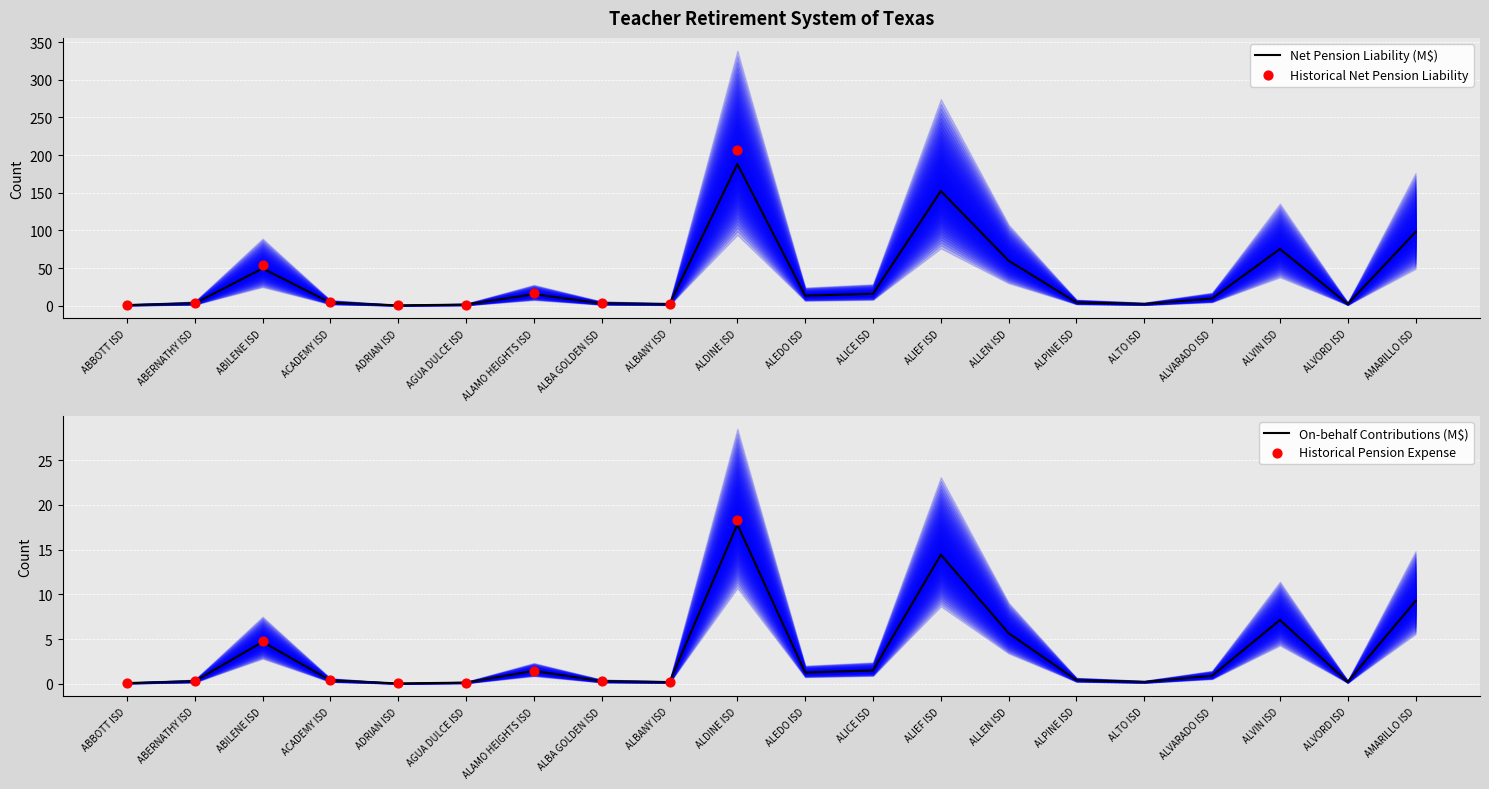

At which category is the sum across all series the highest?

ALDINE ISD